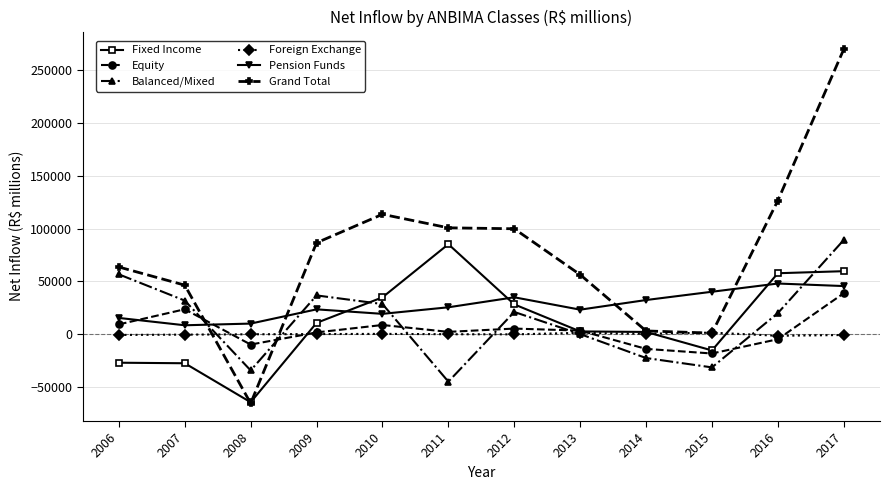

What are all the series names shown in the legend?

Fixed Income, Equity, Balanced/Mixed, Foreign Exchange, Pension Funds, Grand Total